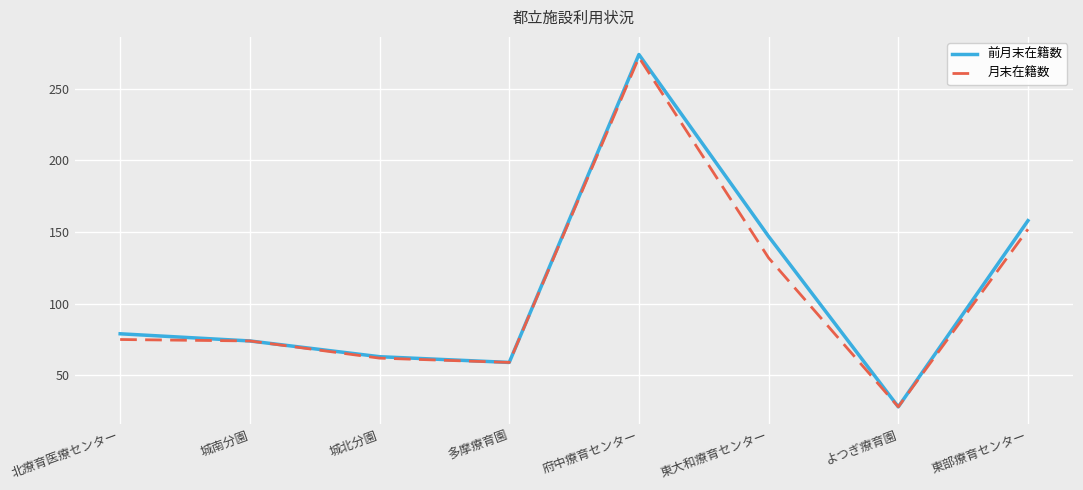

What position from the left is 東大和療育センター?

6